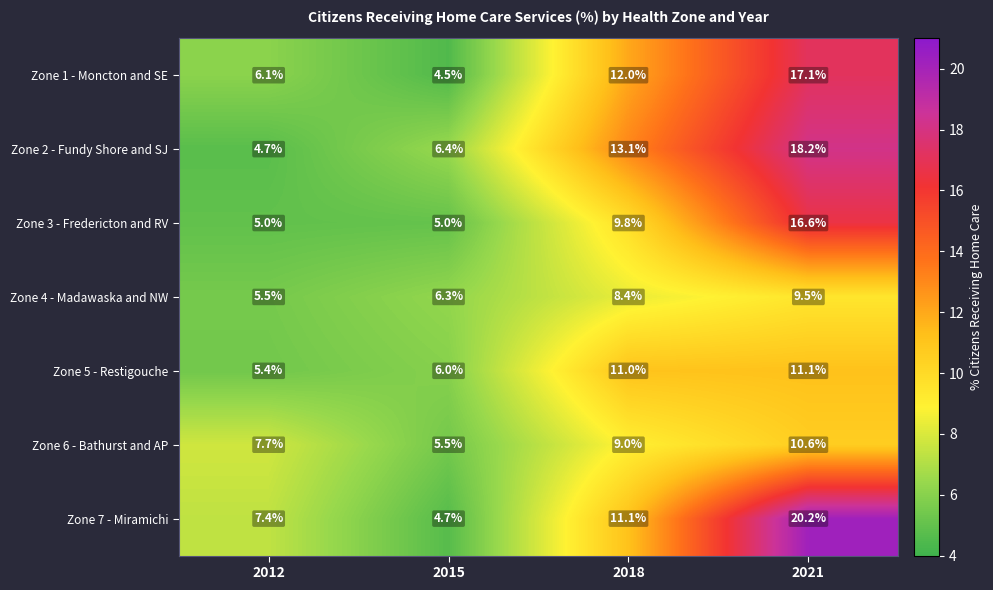

What is the spread (max minus min) of values at 2018?

4.7